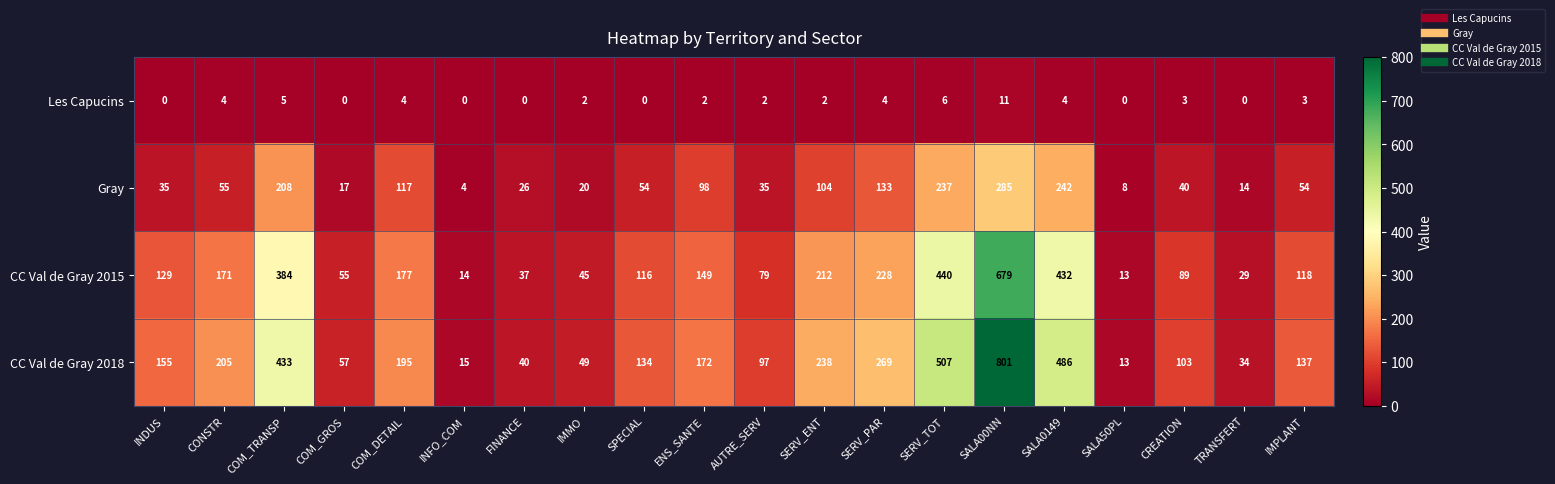

At how many categories does at least one series exceed 697?

1